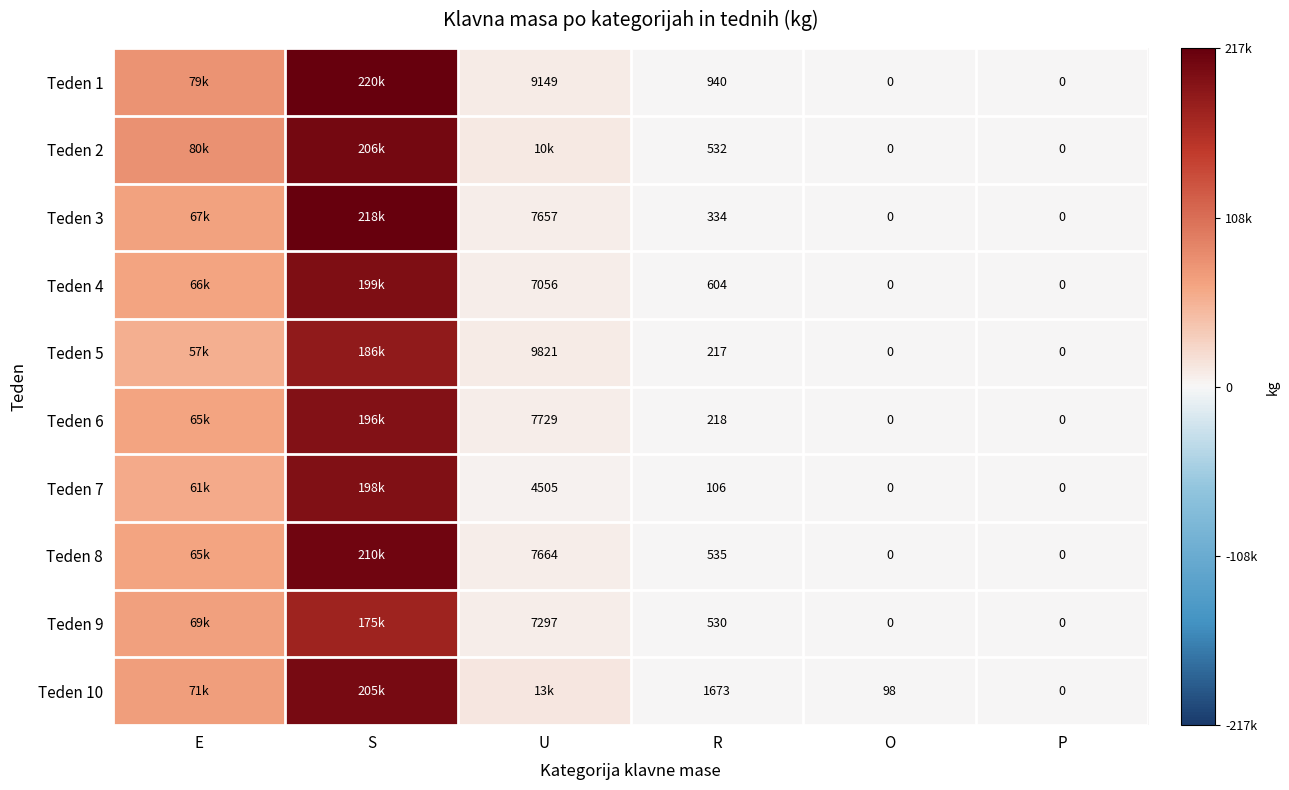

What is the spread (max minus min) of values at O?

98